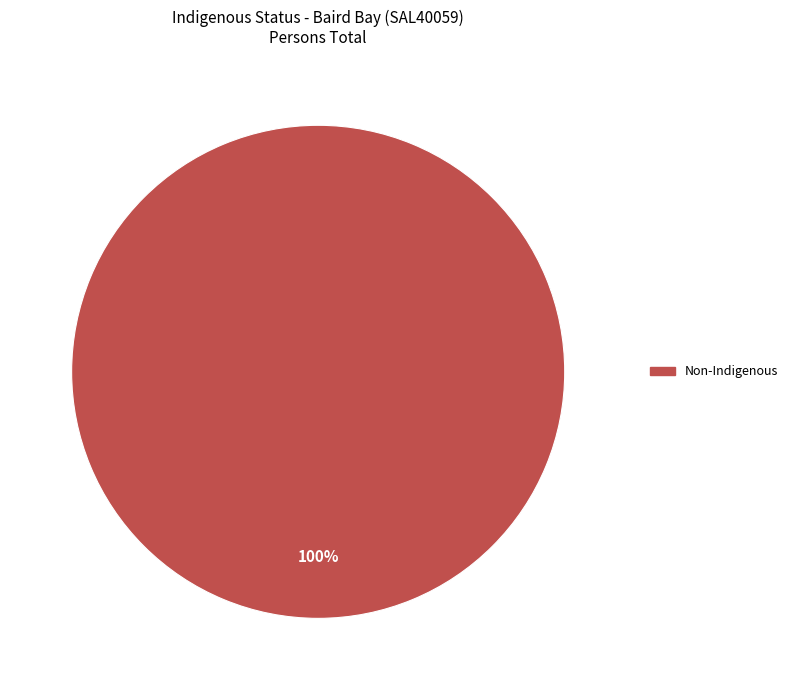

Does any single category account for the majority?

Yes